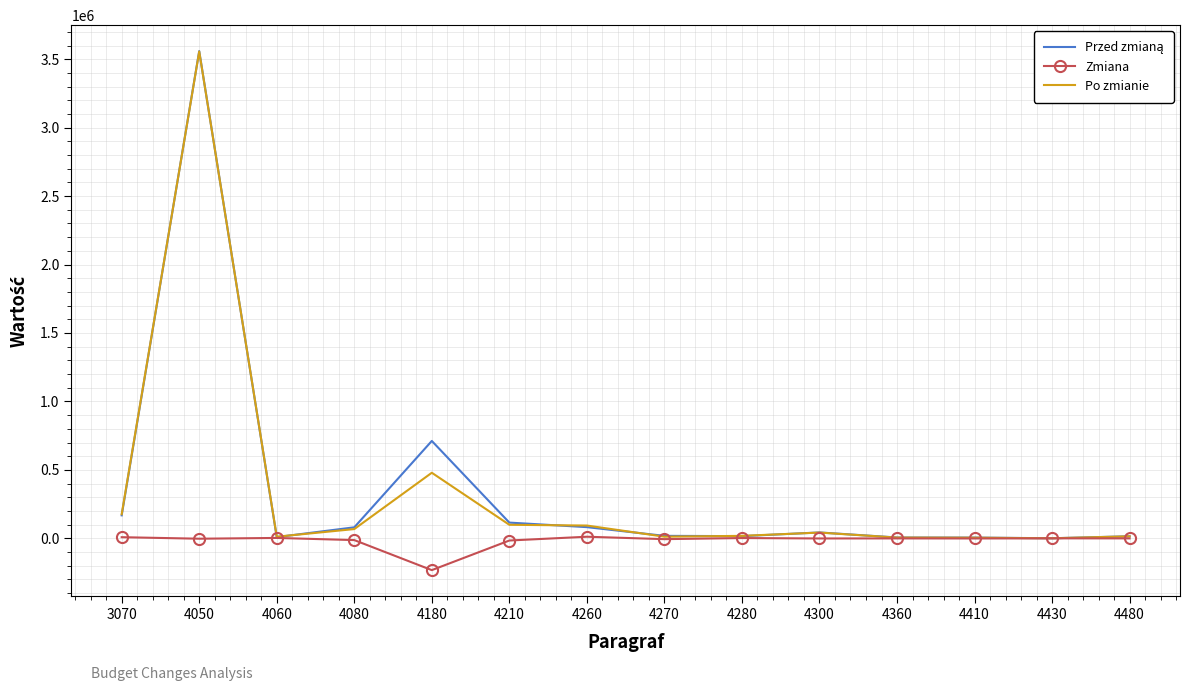

What is the maximum value for Po zmianie?

3556270